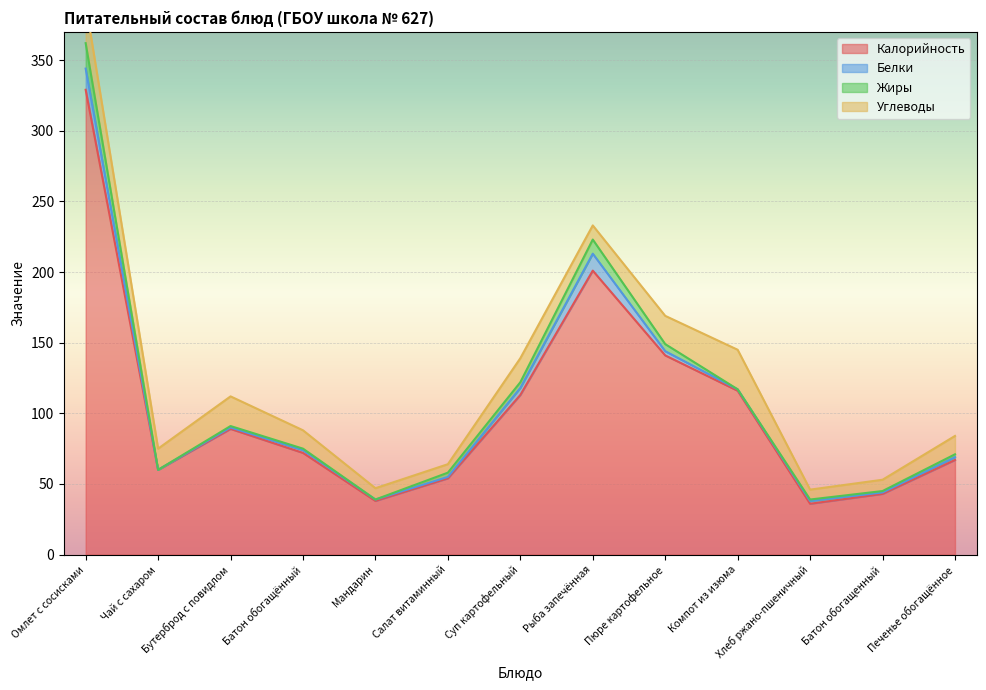

List the series in order of their peak value, highest first.

Калорийность, Углеводы, Жиры, Белки